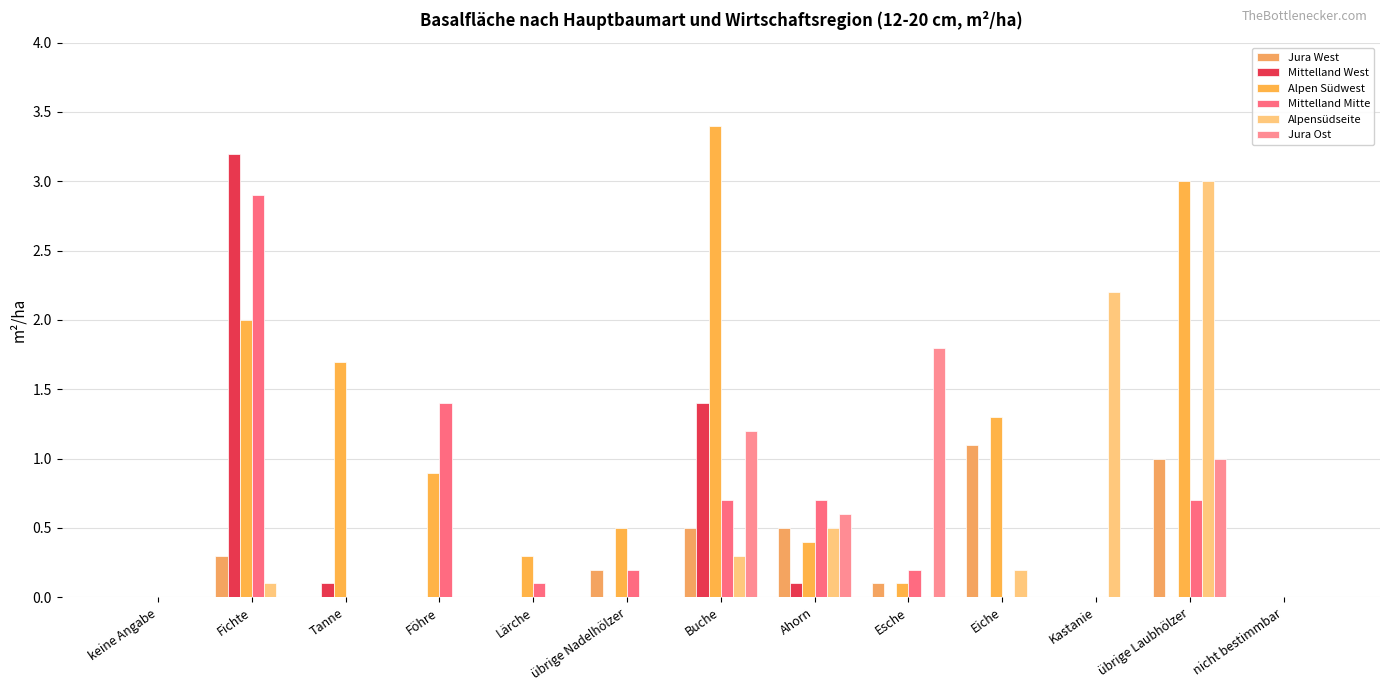

What is the label of the 4th bar from the left?

Föhre